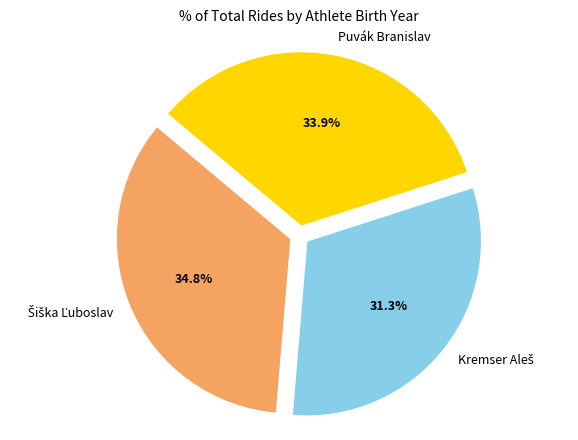

Does Puvák Branislav represent more than half of the total?

No